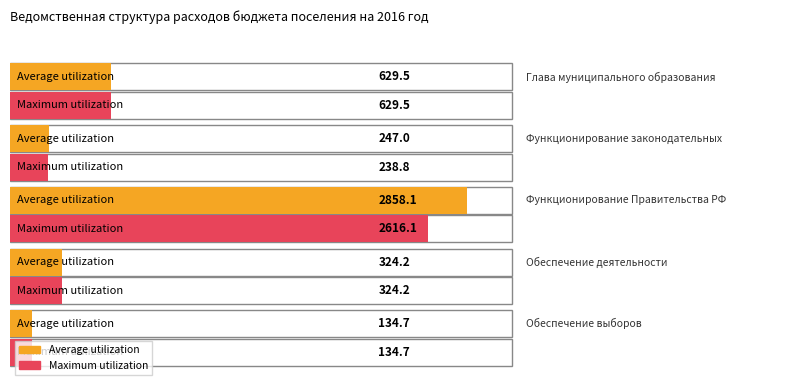

True or false: Maximum utilization has a value of 238.8 at Функционирование законодательных.

True